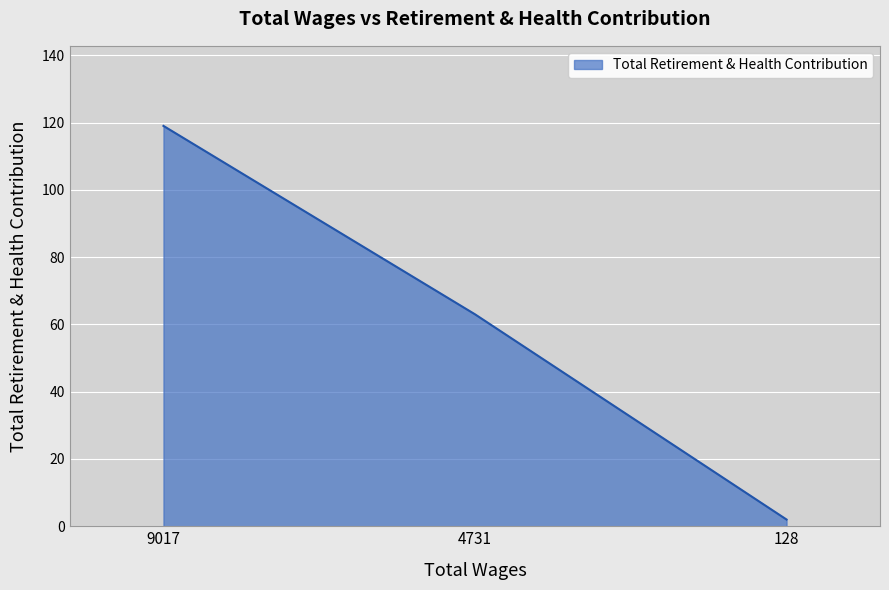

What is the difference between the maximum and minimum values?

117